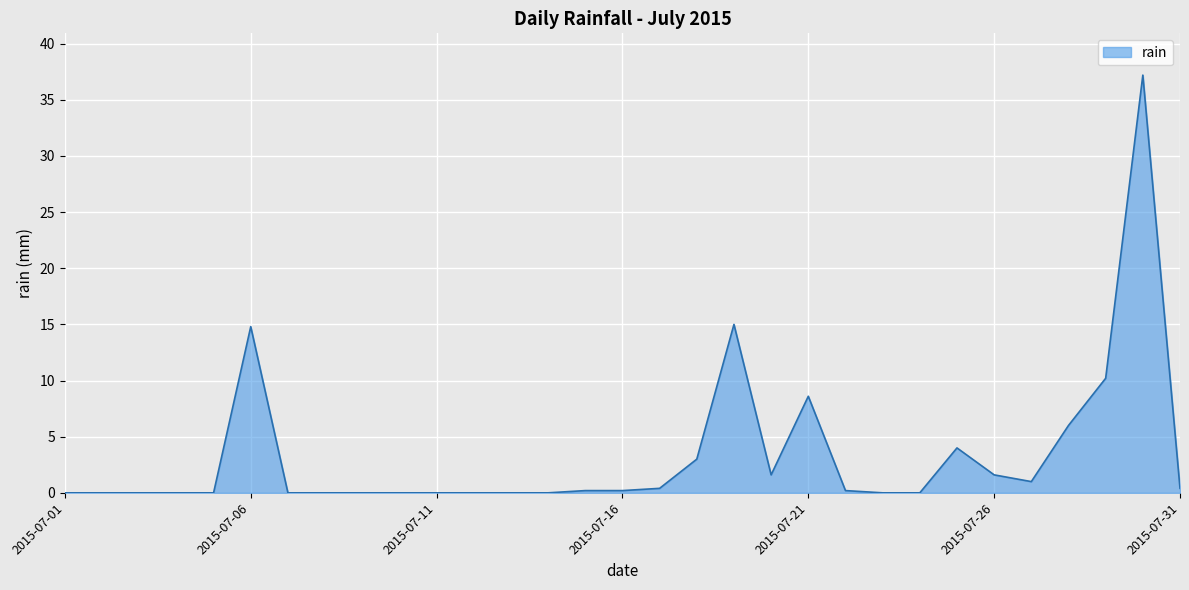

Reading left to right, what are all the values shown in this chart?

0.0	0.0	0.0	0.0	0.0	14.8	0.0	0.0	0.0	0.0	0.0	0.0	0.0	0.0	0.2	0.2	0.4	3.0	15.0	1.6	8.6	0.2	0.0	0.0	4.0	1.6	1.0	6.0	10.2	37.2	0.4